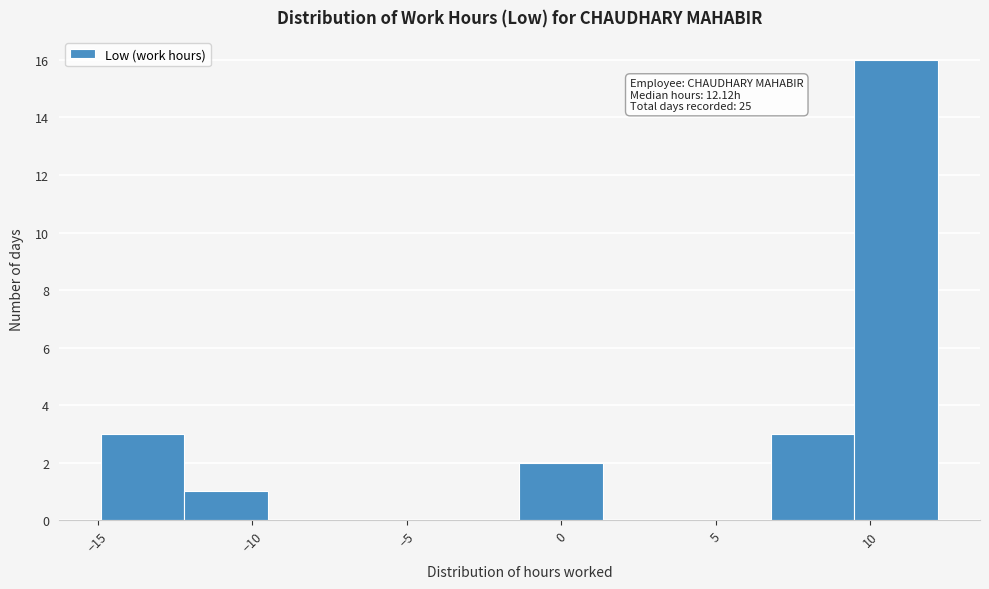

Which range on the x-axis has the tallest bar?

9.5 to 12.0